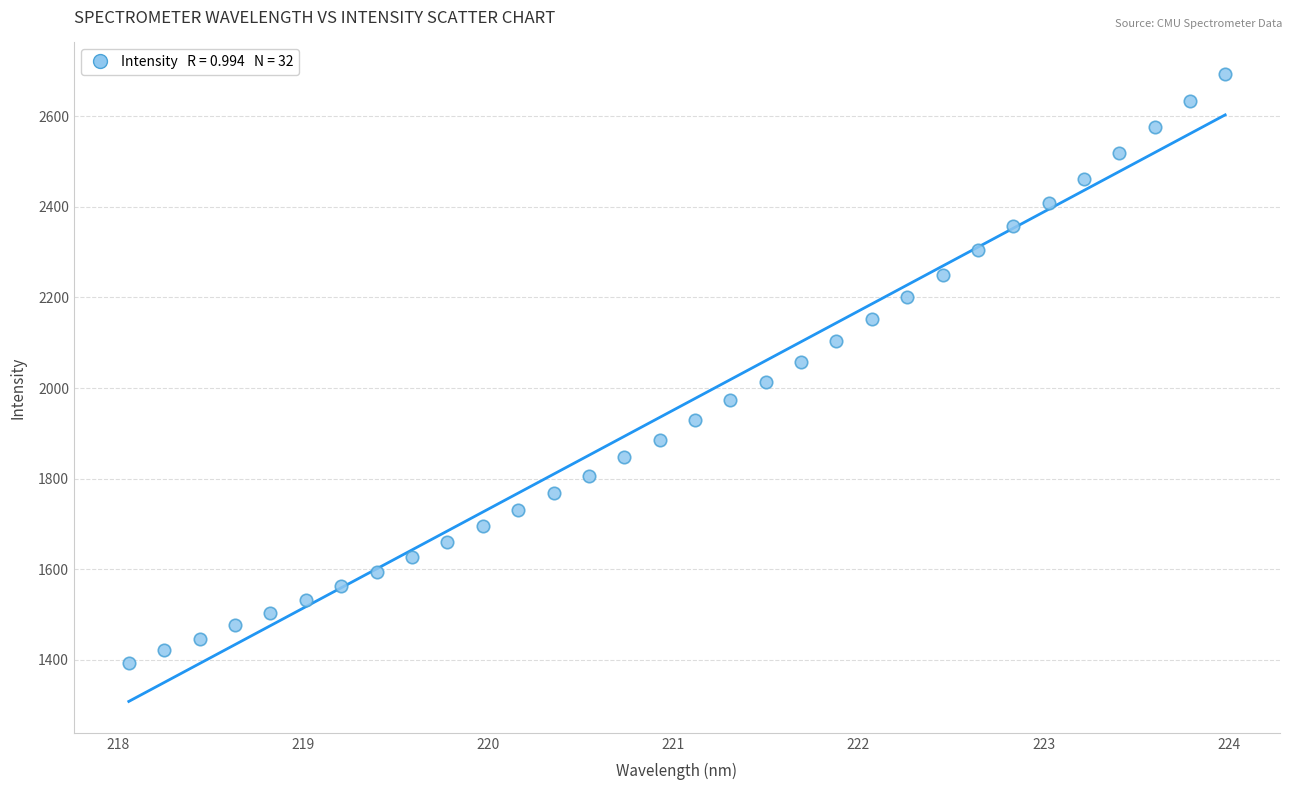

What is the range of Y values (max minus min)?

1300.0